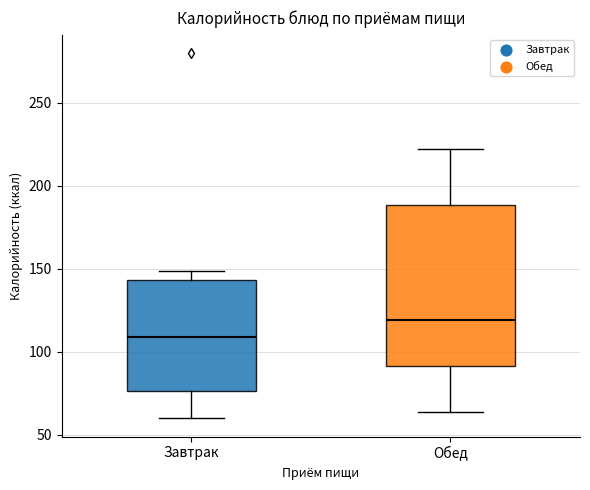

Reading left to right, transcribe this box plot: for each box, give where its median line is, the range the box spans, and where its two whiskers end, as read against the y-axis. The values are not printed on the chart, so give them approximately, as read against the axis.

Завтрак: median 110, box 75 to 145, whiskers 60 to 150
Обед: median 120, box 90 to 190, whiskers 65 to 220